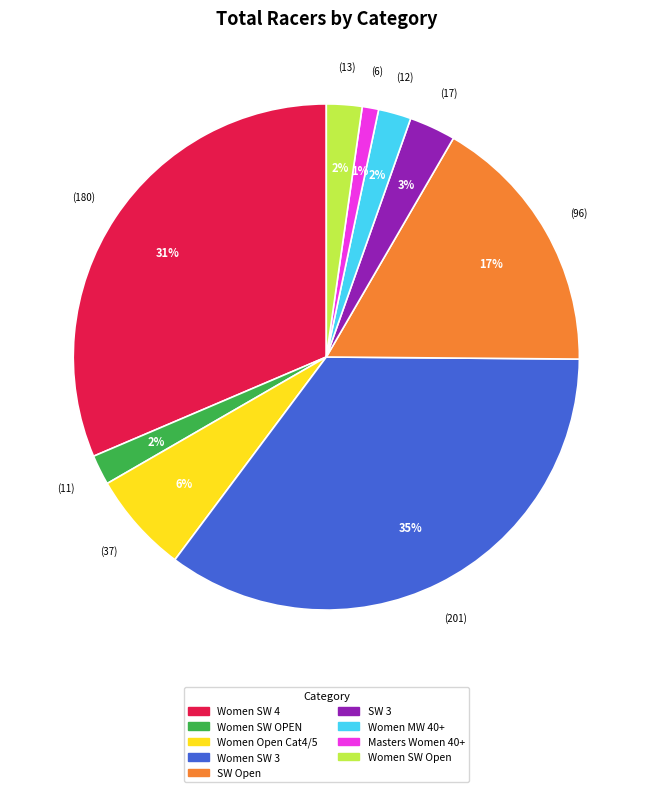

To the nearest percent, what portion does Women SW OPEN represent?

2%